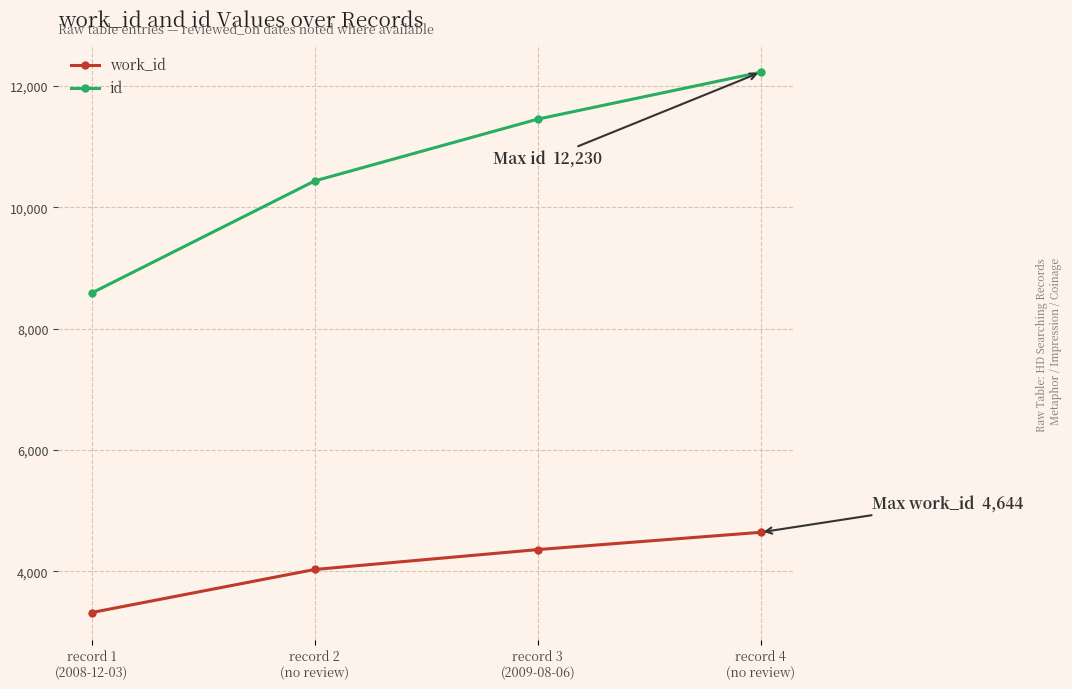

Reading left to right, list all the values displayed in this chart.

work_id: 3321	4031	4359	4644
id: 8589	10437	11456	12230